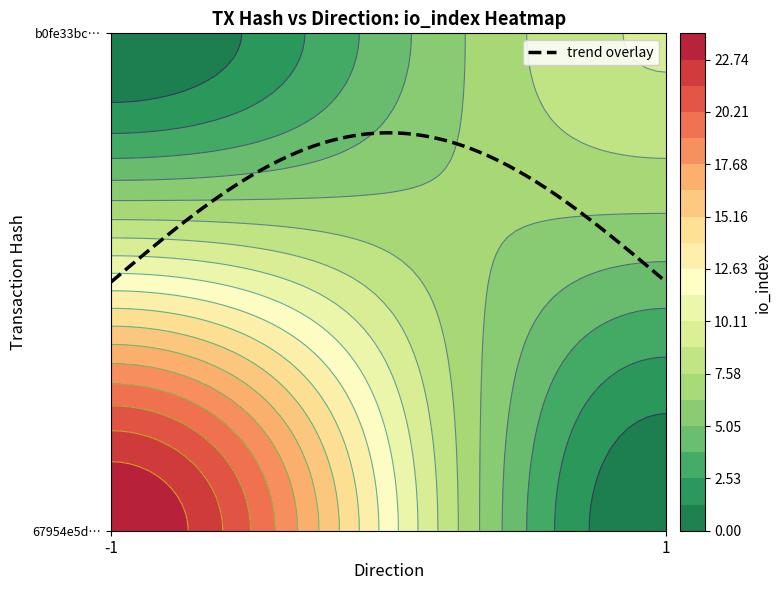

Is the value of b0fe33bcd67468d5bb5e9ece44587c0f0ca5bb6 at direction greater than the value of 67954e5da2574110cd3b949056a1daf28b78237 at direction?

Yes